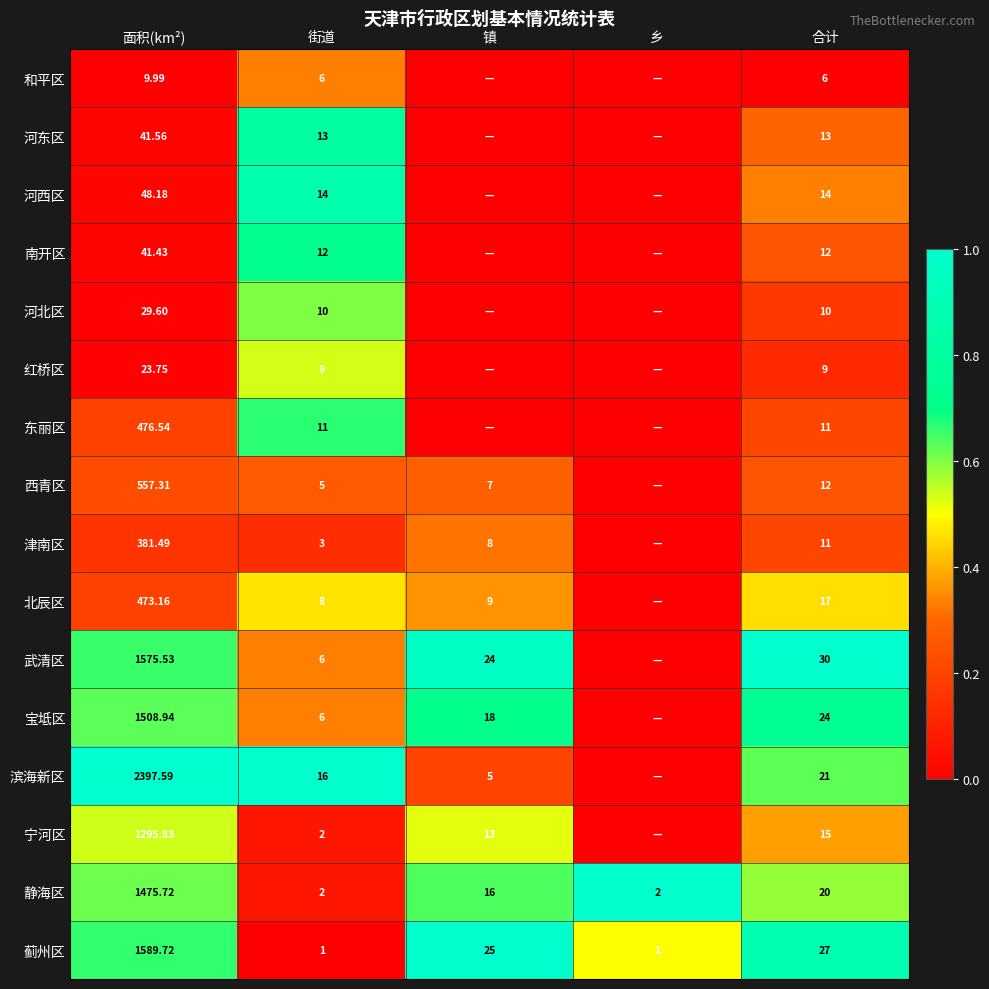

Rank the series at 面积(km²) from highest to lowest value.

滨海新区, 蓟州区, 武清区, 宝坻区, 静海区, 宁河区, 西青区, 东丽区, 北辰区, 津南区, 河西区, 河东区, 南开区, 河北区, 红桥区, 和平区